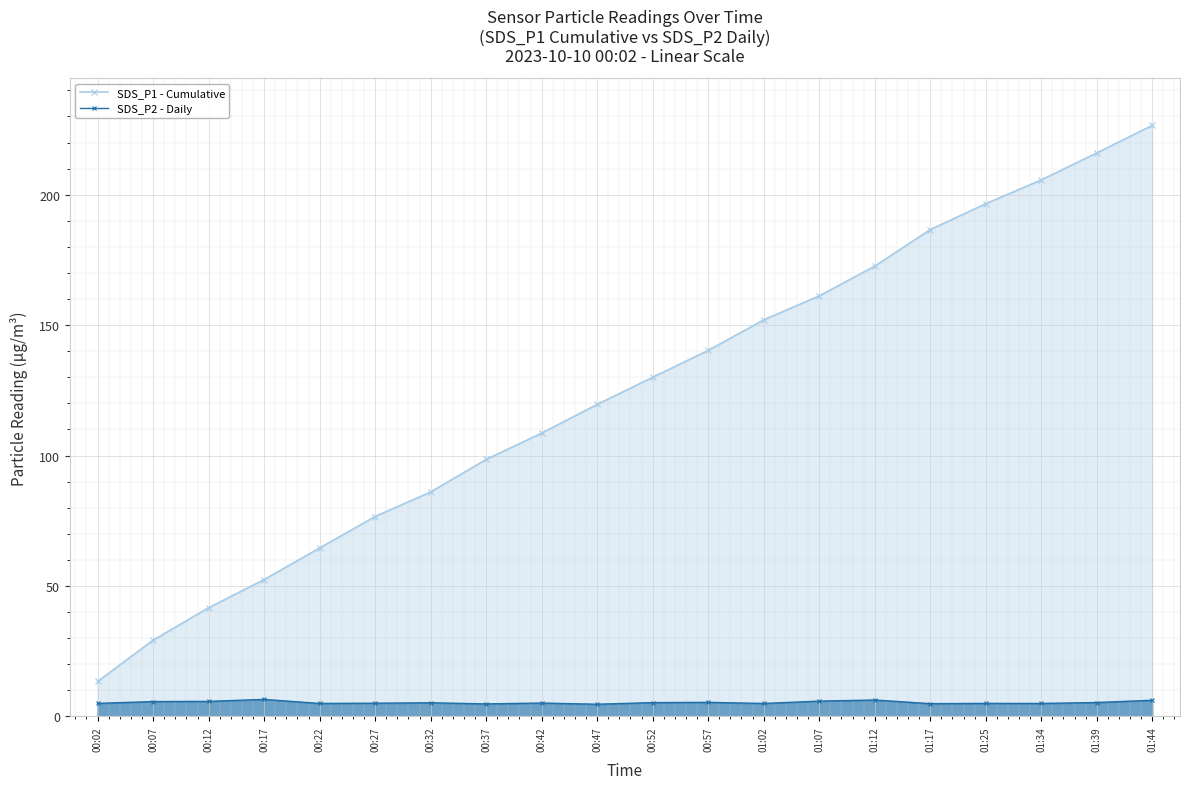

The value of SDS_P1 - Cumulative at 00:22 is 42.5. True or false?

False